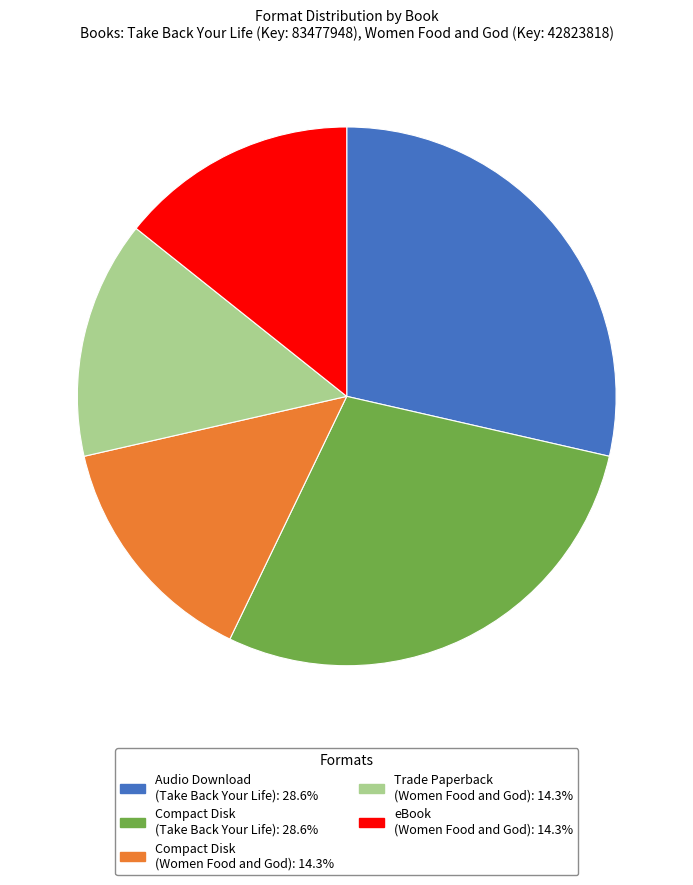

Do Compact Disk (Take Back Your Life): 28.6% and Trade Paperback (Women Food and God): 14.3% together represent more than half of the pie?

No